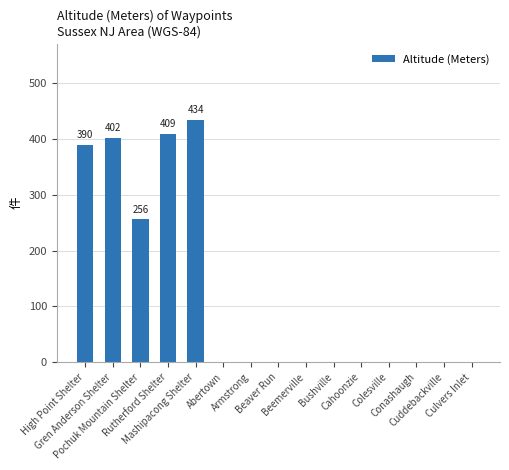

Reading left to right, transcribe all the data shown in this chart.

High Point Shelter=390	Gren Anderson Shelter=402	Pochuk Mountain Shelter=256	Rutherford Shelter=409	Mashipacong Shelter=434	Abertown=0	Armstrong=0	Beaver Run=0	Beemerville=0	Bushville=0	Cahoonzie=0	Colesville=0	Conashaugh=0	Cuddebackville=0	Culvers Inlet=0